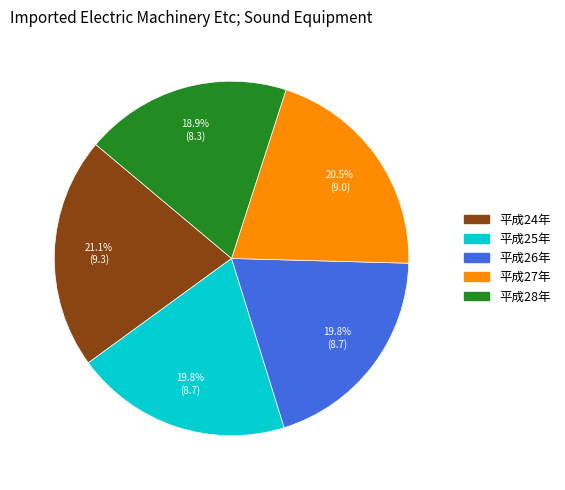

To the nearest percent, what is the average slice percentage?

20%